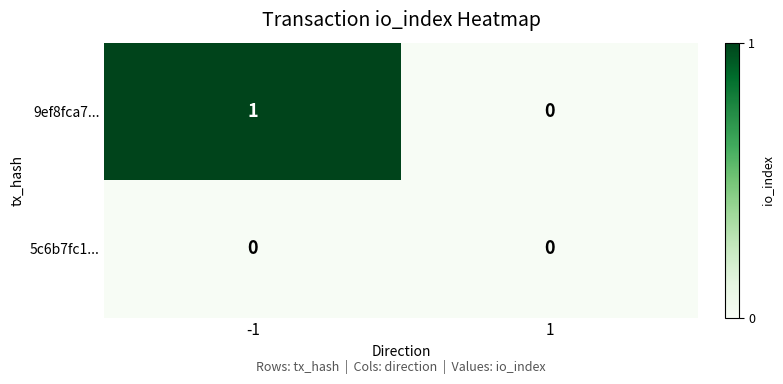

List the series in order of their peak value, lowest first.

5c6b7fc1..., 9ef8fca7...